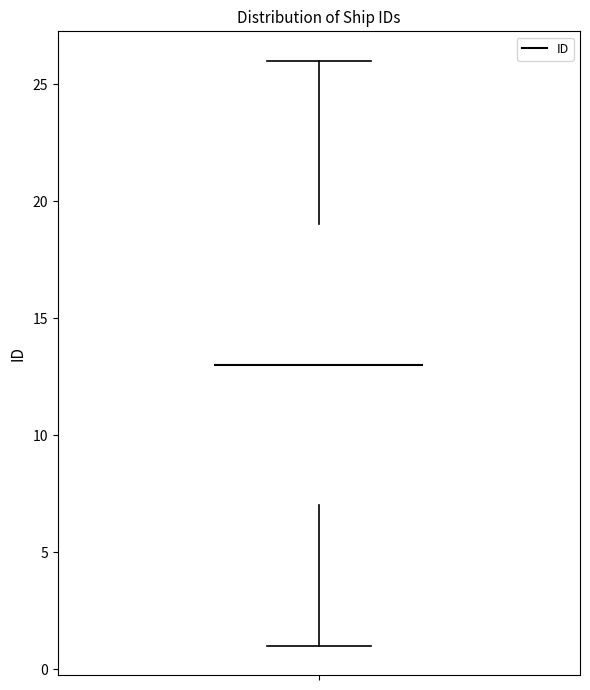

Transcribe this box plot: give where the median line is, the range the box spans, and where the two whiskers end, as read against the y-axis. The values are not printed on the chart, so give them approximately, as read against the axis.

median 13, box 7 to 19, whiskers 1 to 26